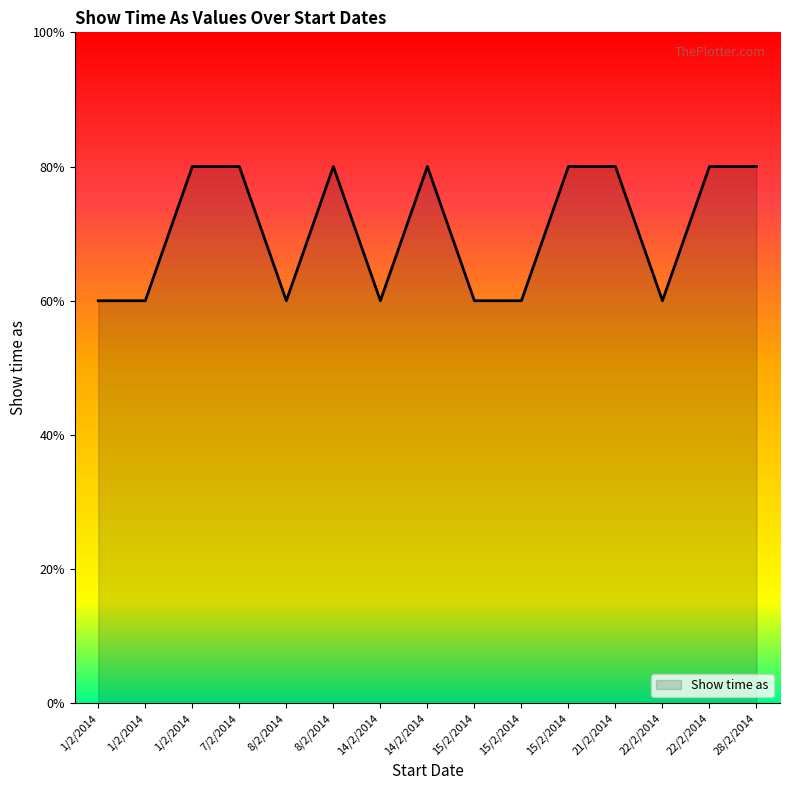

Does the chart have visible grid lines?

No